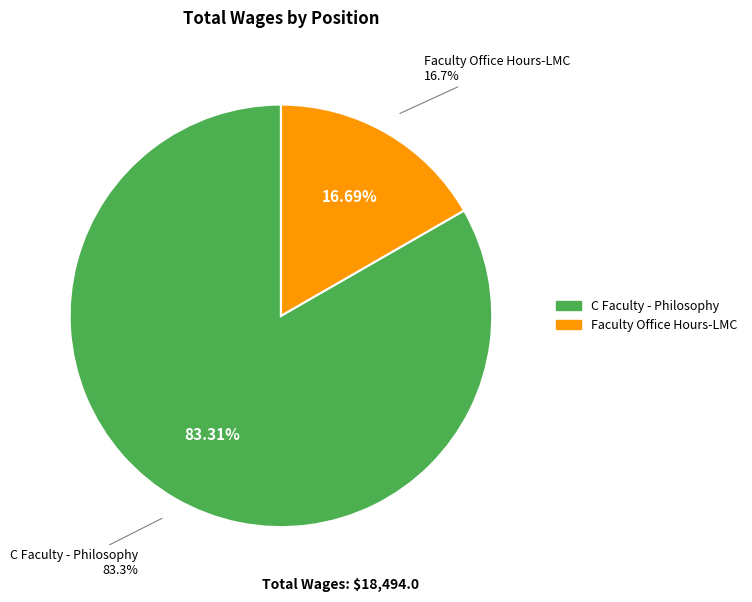

Is it true that Faculty Office Hours-LMC is 9% of the pie?

False